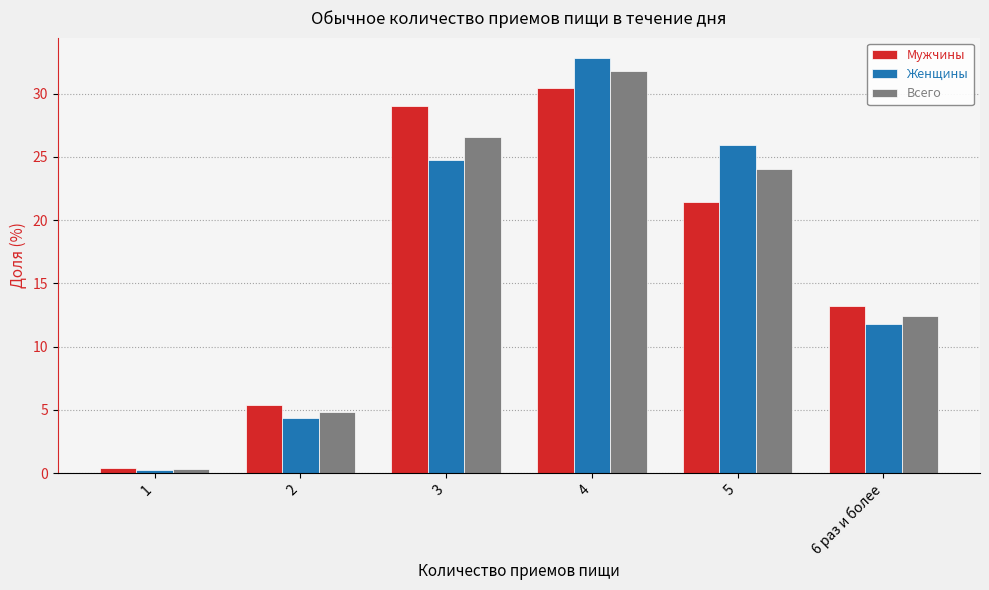

What is the total value across all series at 5?

71.4